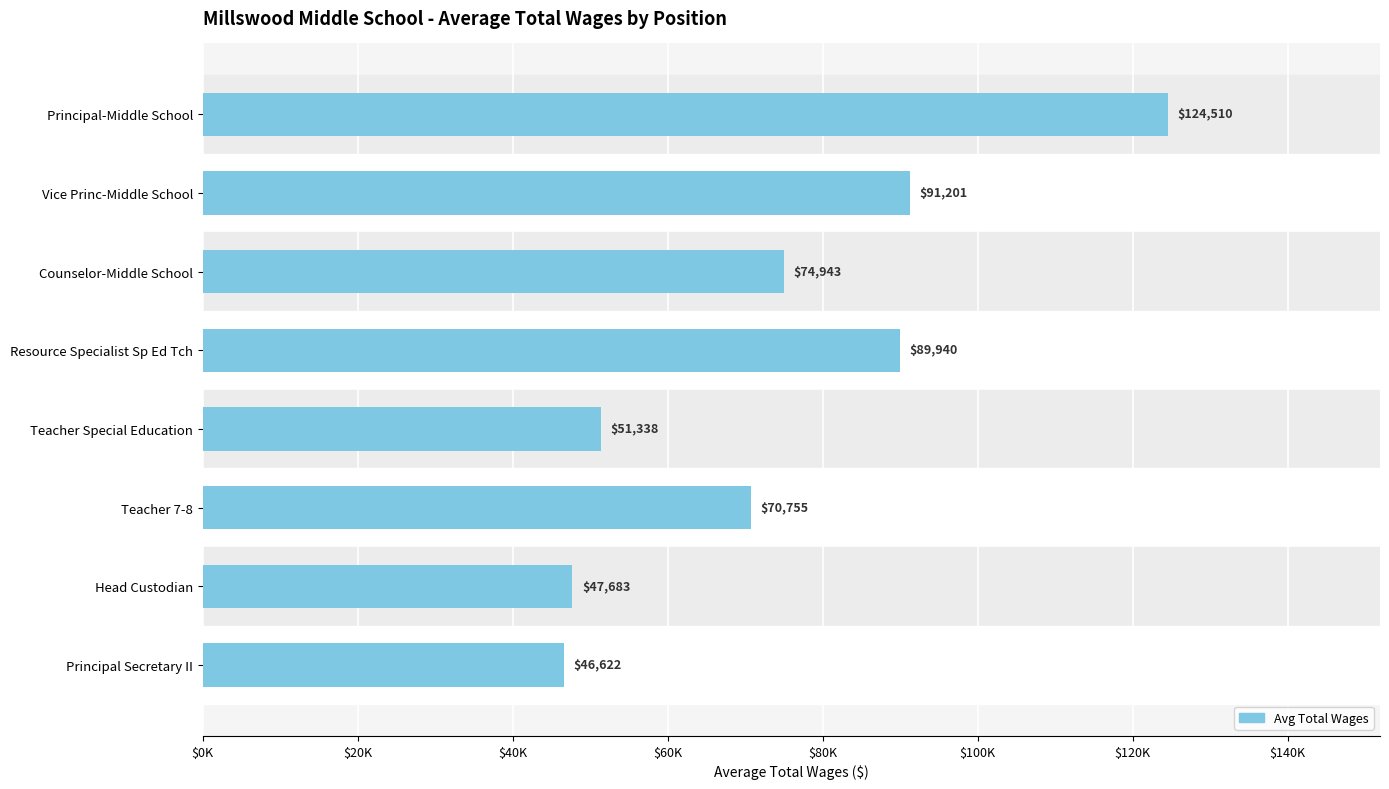

Does the chart contain any negative values?

No